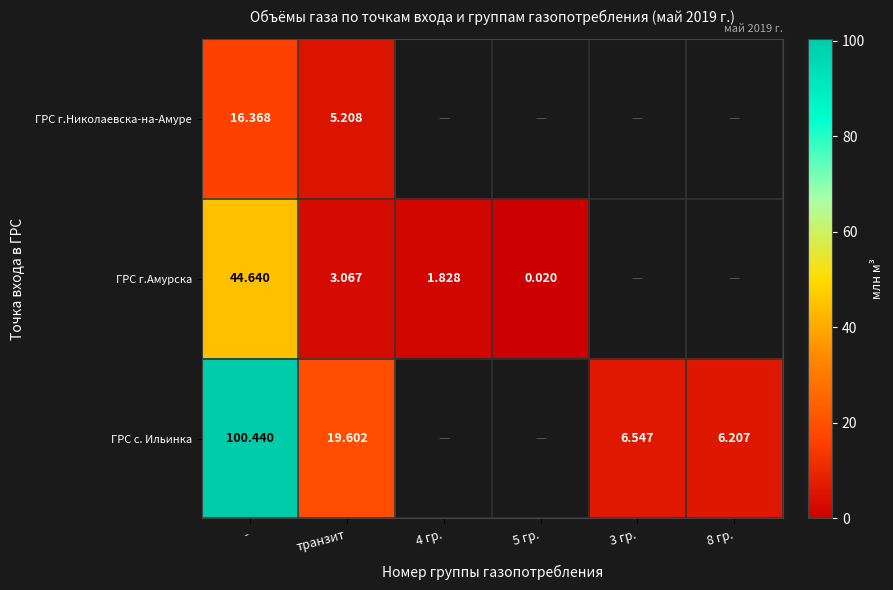

What is the maximum value shown in the chart?

100.4